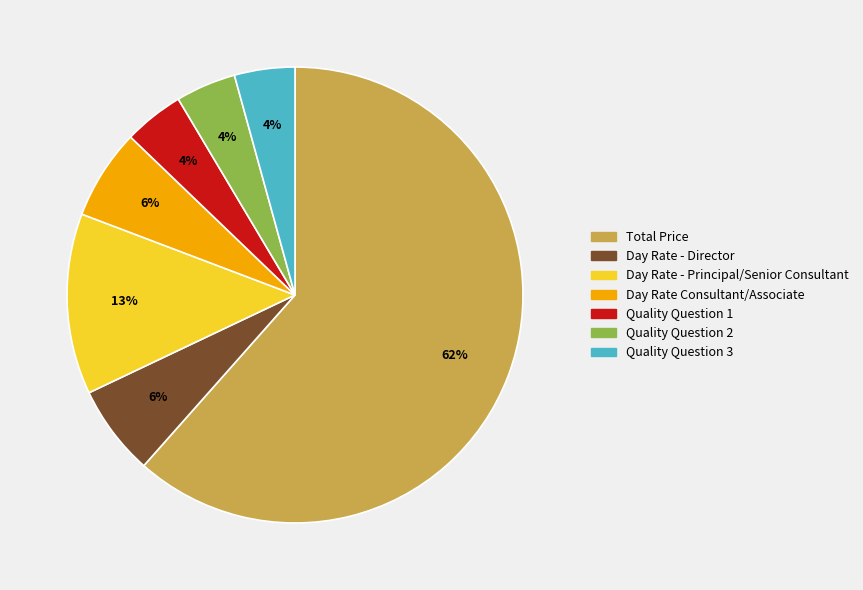

Combined, do Quality Question 3 and Total Price account for over 50%?

Yes